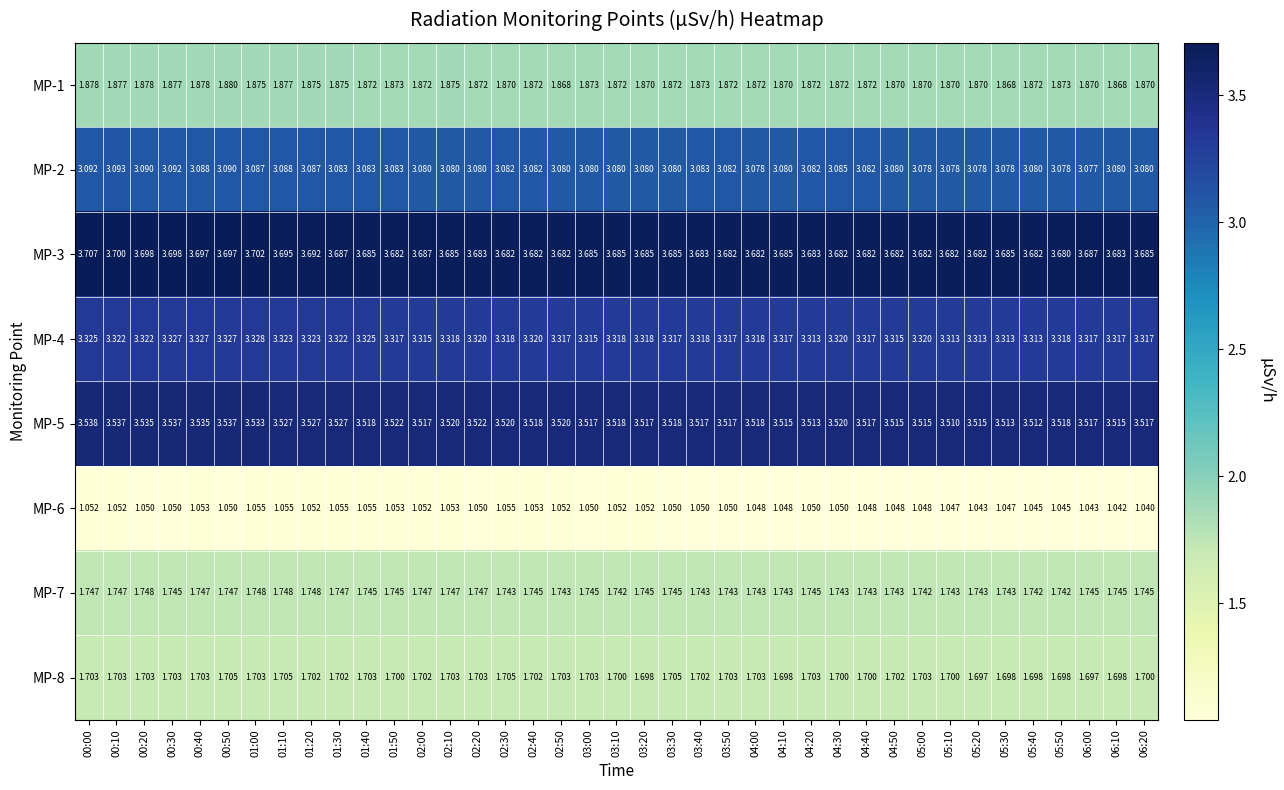

Is the value of MP-7 at 00:20 greater than the value of MP-3 at 04:30?

No